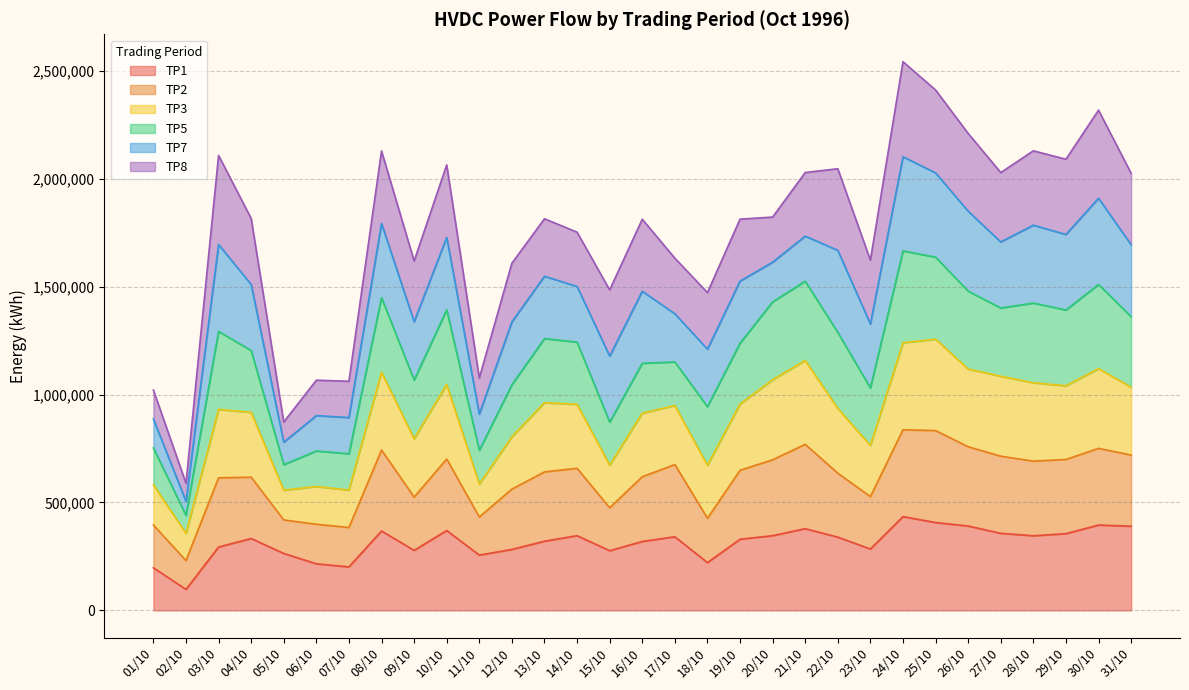

What are all the series names shown in the legend?

TP1, TP2, TP3, TP5, TP7, TP8